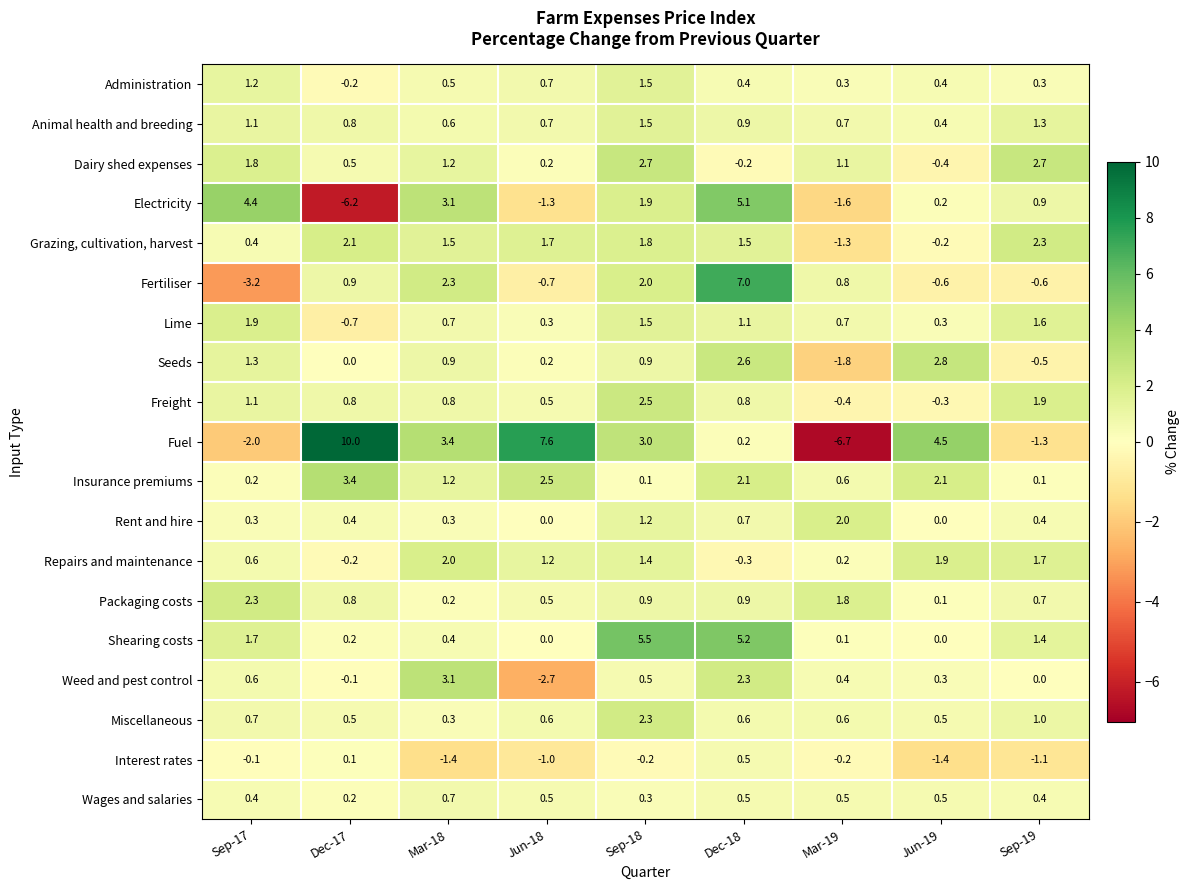

Rank the categories by Electricity value from highest to lowest.

Dec-18, Sep-17, Mar-18, Sep-18, Sep-19, Jun-19, Jun-18, Mar-19, Dec-17